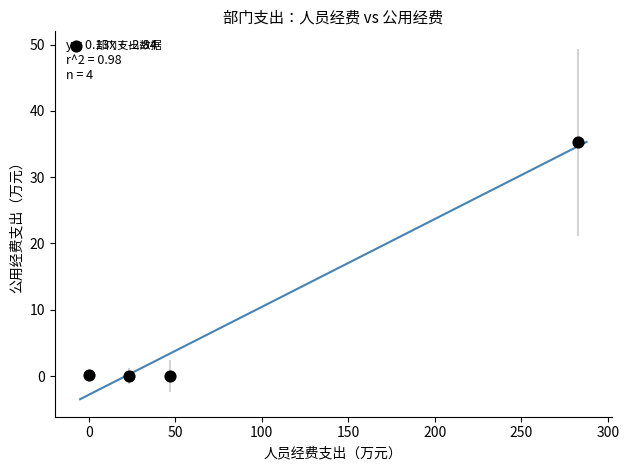

What is the range of X values (max minus min)?

282.6